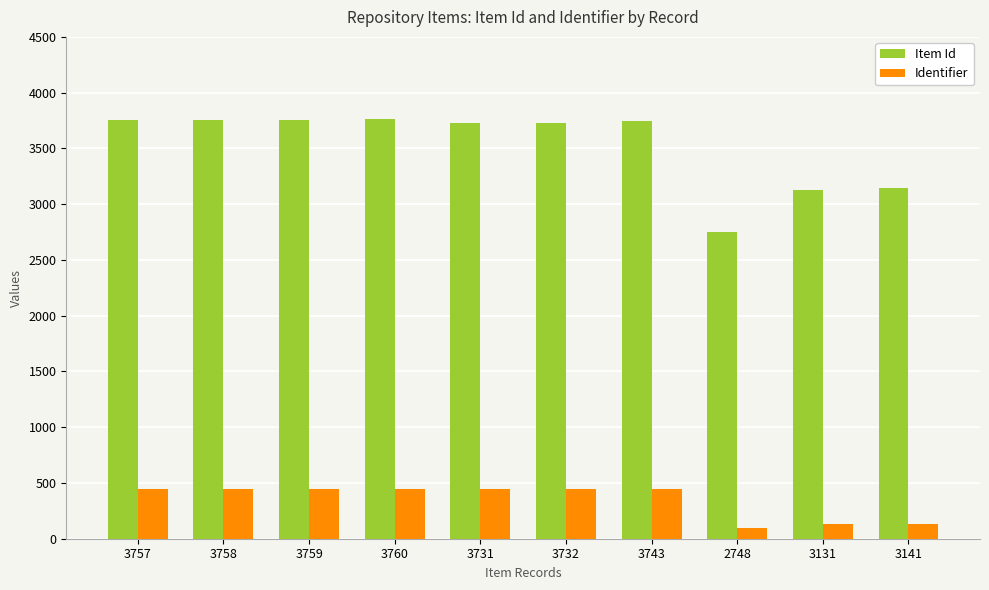

Rank the series at 3757 from lowest to highest value.

Identifier, Item Id